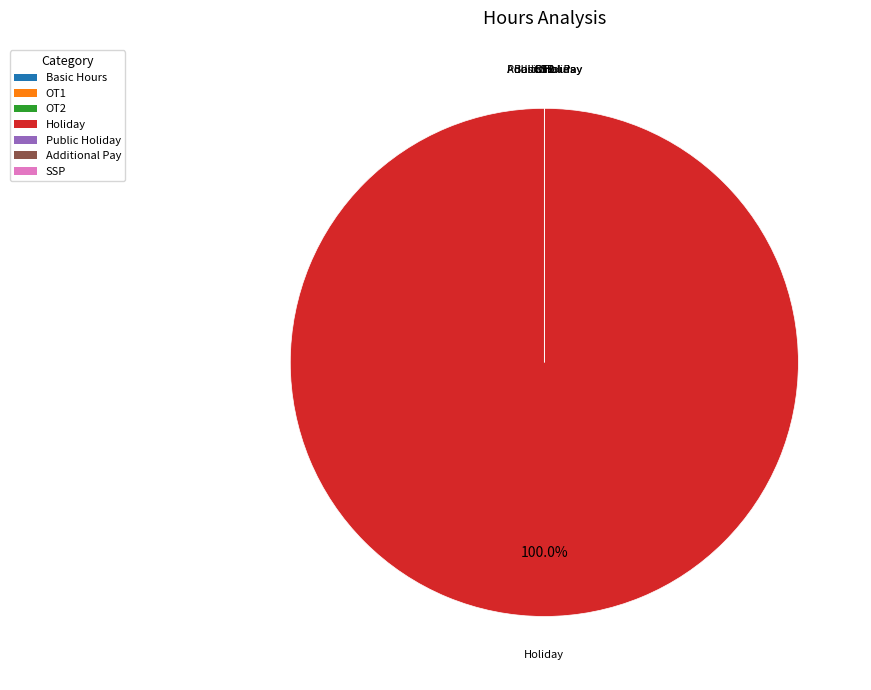

Which category accounts for the majority?

Holiday